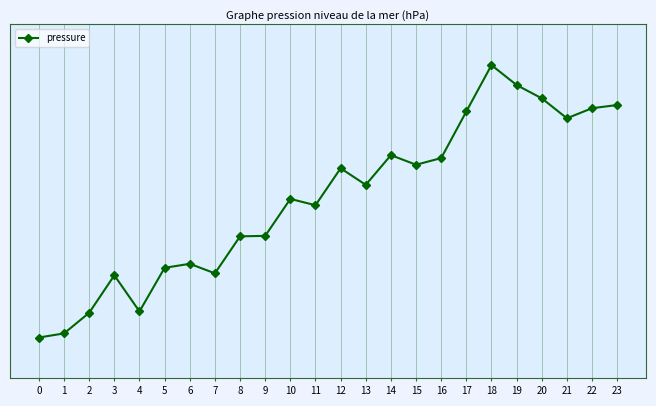

Does the chart have visible grid lines?

Yes